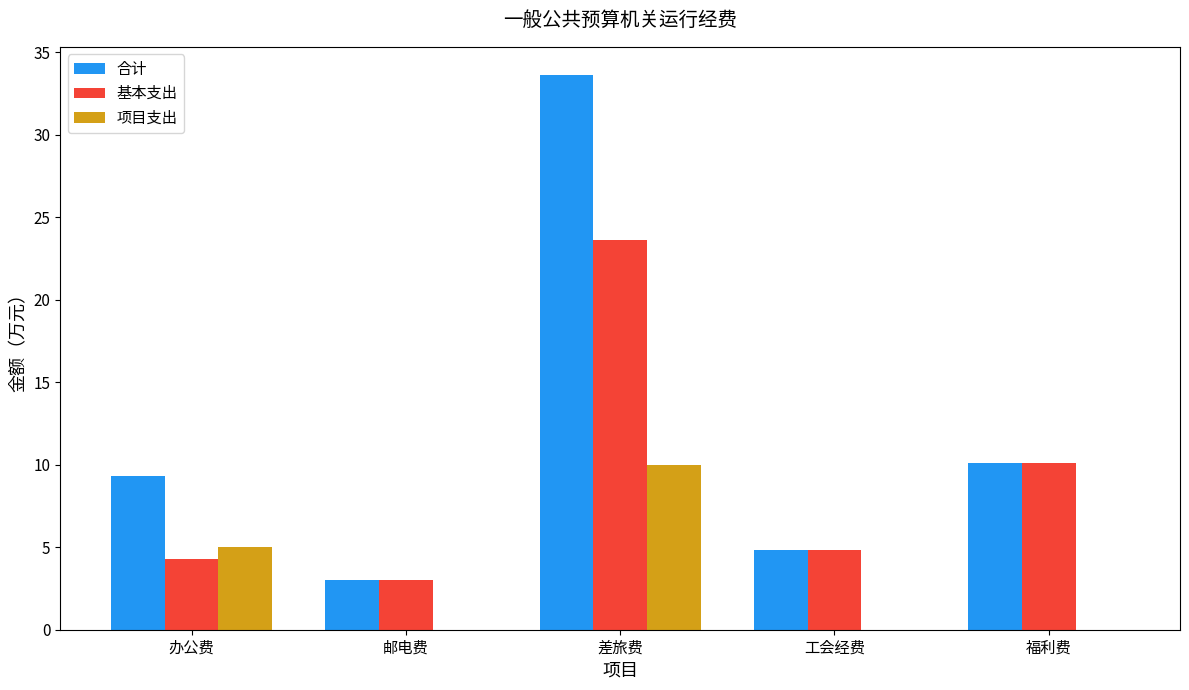

Where does the 合计 series first go above 9?

办公费